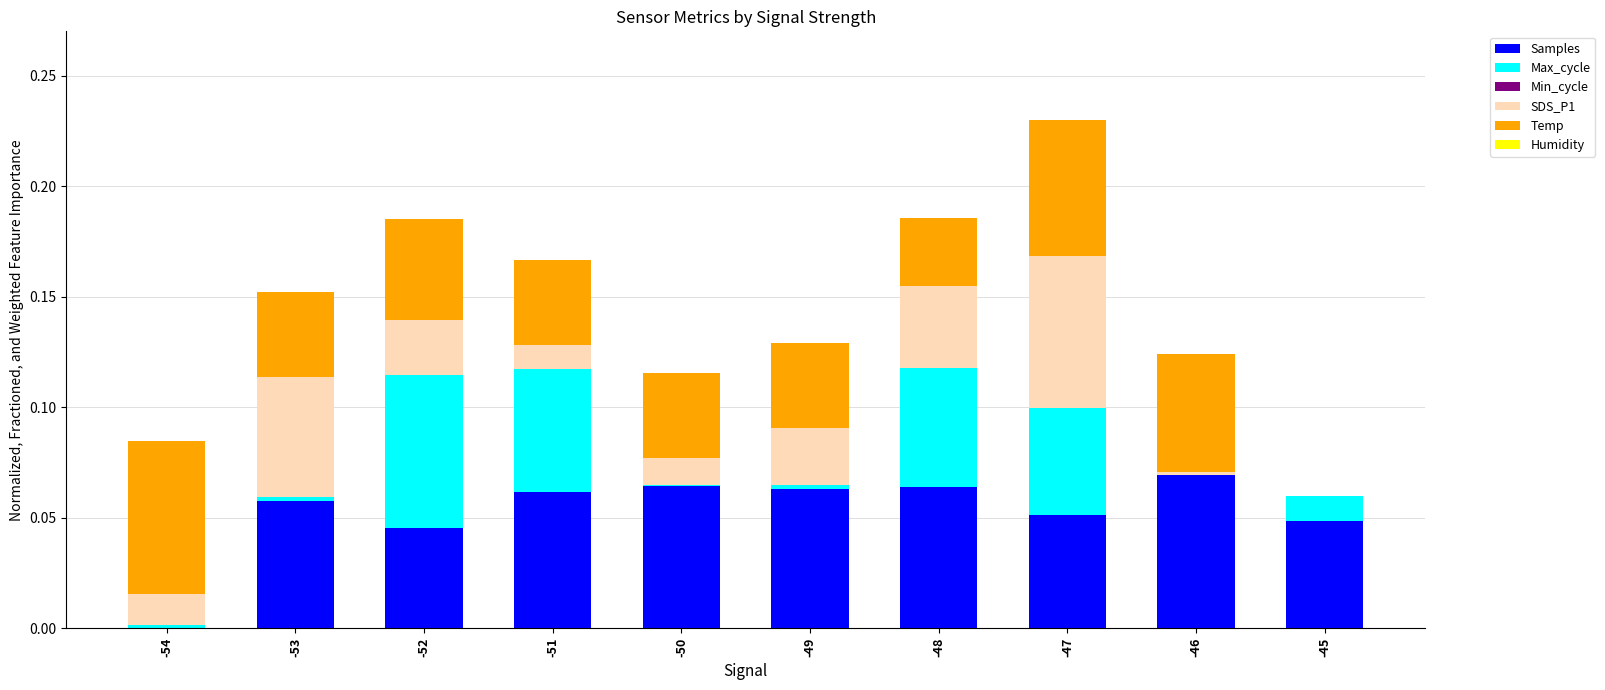

At which category is the sum across all series the highest?

-47